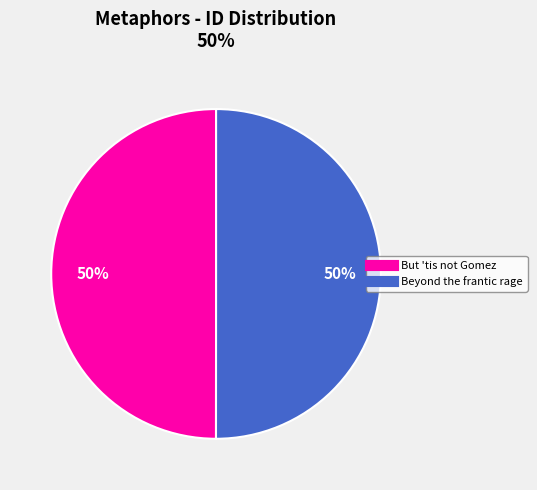

To the nearest percent, what is the combined percentage of Beyond the frantic rage and But 'tis not Gomez?

100%